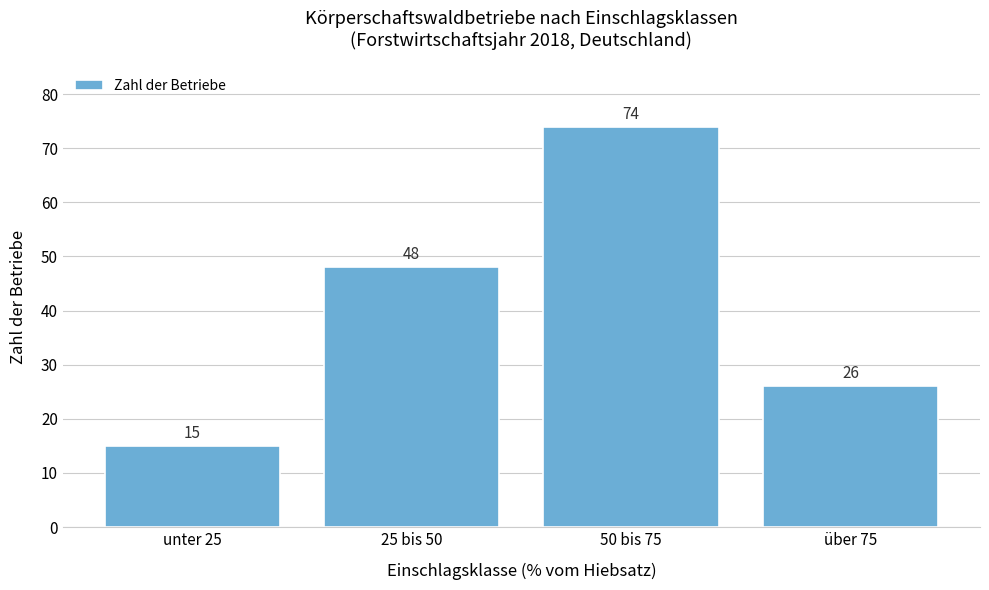

Reading left to right, transcribe all the data shown in this chart.

unter 25=15	25 bis 50=48	50 bis 75=74	über 75=26